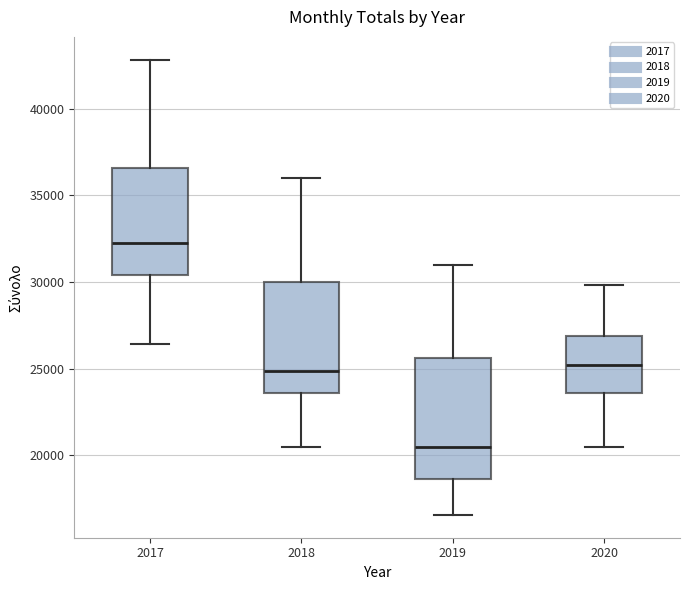

Reading left to right, read every box against the y-axis: the position of its median line, the range the box covers, and the ends of its whiskers. The values are not printed on the chart, so give them approximately, as read against the axis.

2017: median 32000, box 30500 to 36500, whiskers 26500 to 43000
2018: median 25000, box 23500 to 30000, whiskers 20500 to 36000
2019: median 20500, box 18500 to 25500, whiskers 16500 to 31000
2020: median 25000, box 23500 to 27000, whiskers 20500 to 30000